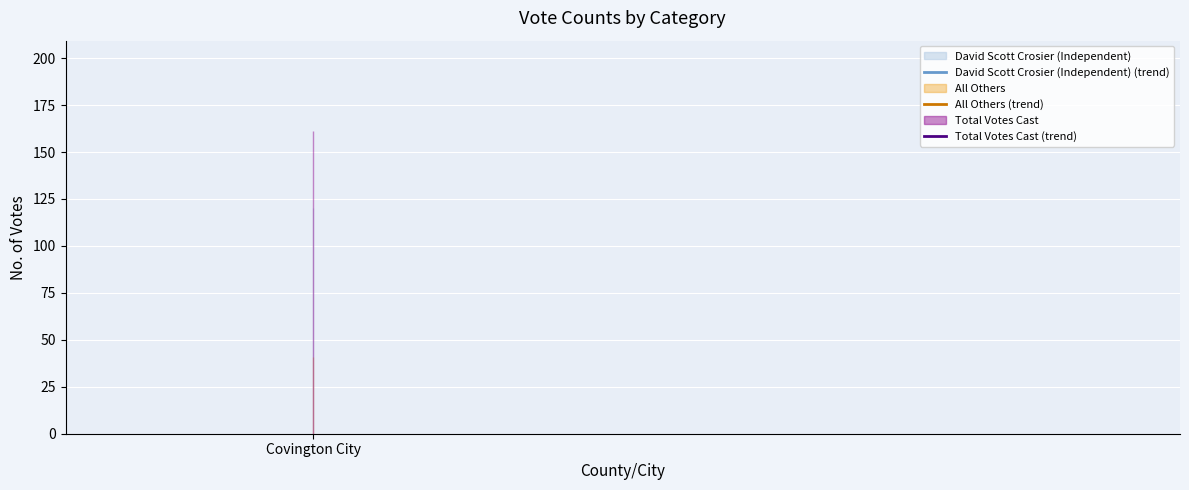

True or false: Total Votes Cast (trend) and All Others (trend) cross at least once.

False